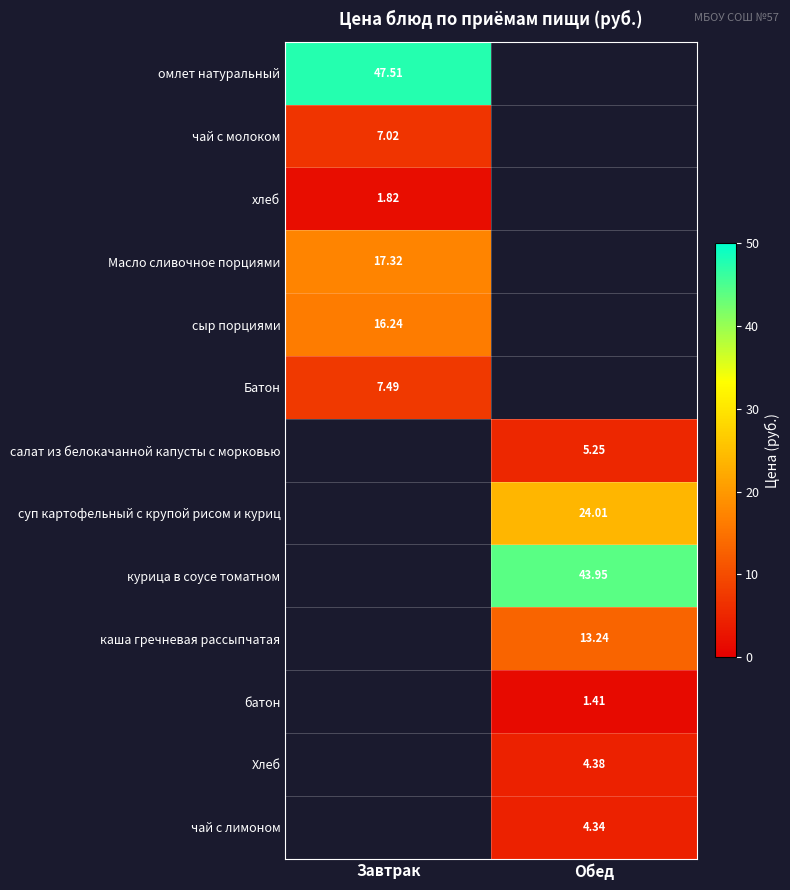

How many values in the Хлеб series are below 4?

1